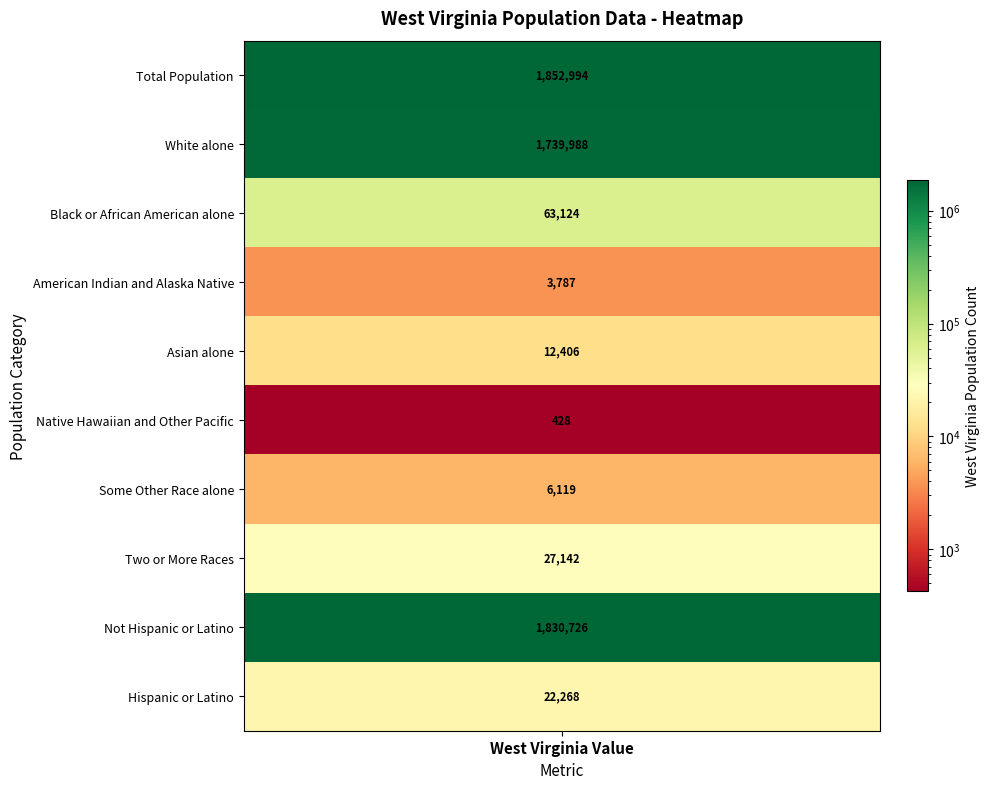

Which has a higher value, Asian alone or Some Other Race alone?

Asian alone